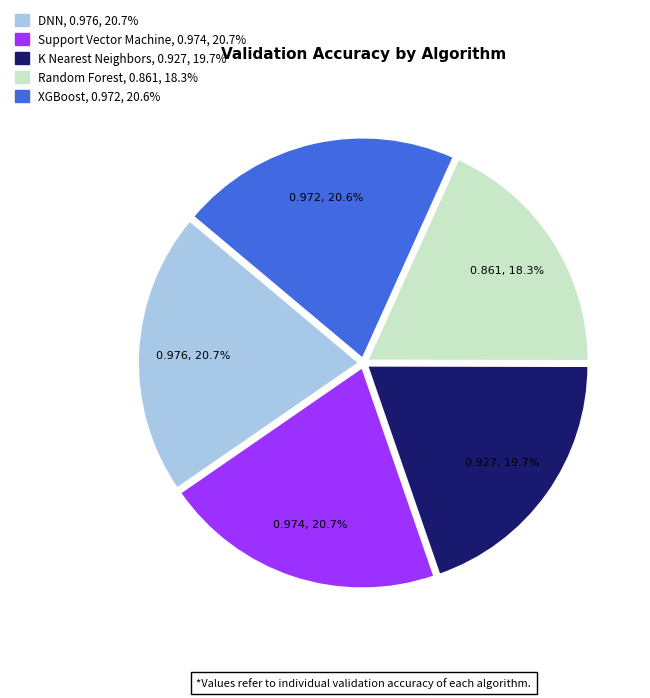

Which category has the smallest portion of the pie?

Random Forest